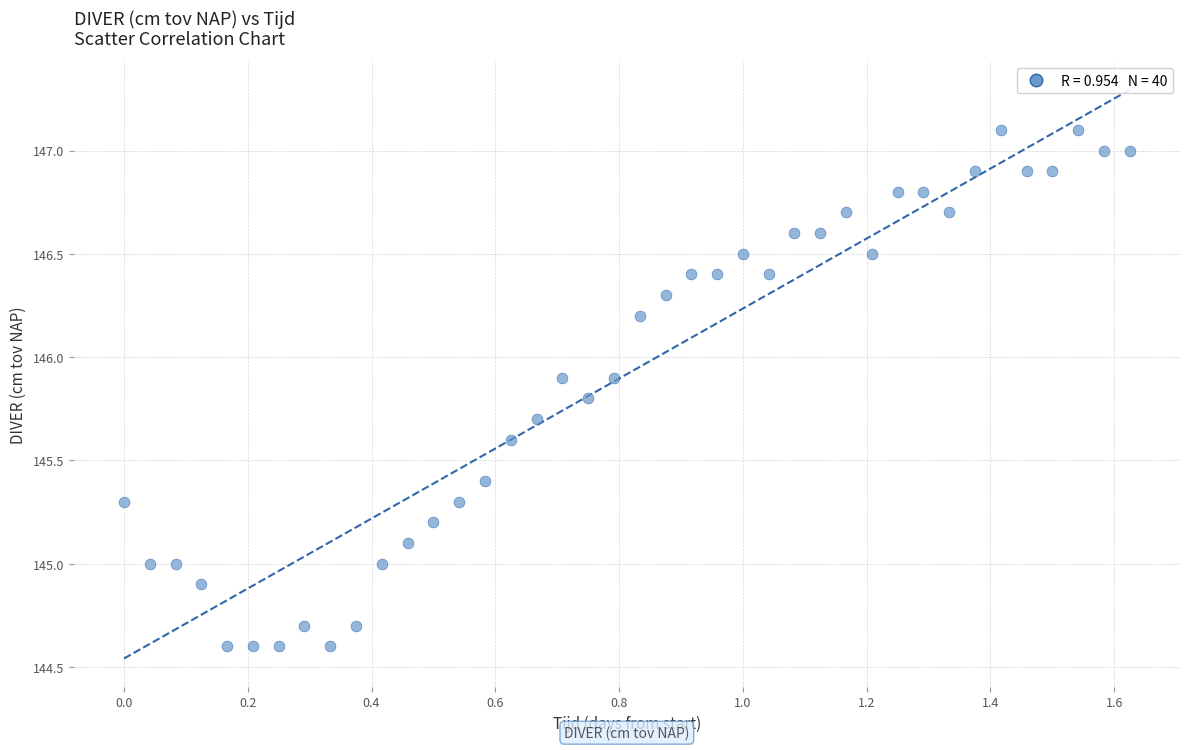

What is the range of Y values (max minus min)?

2.5